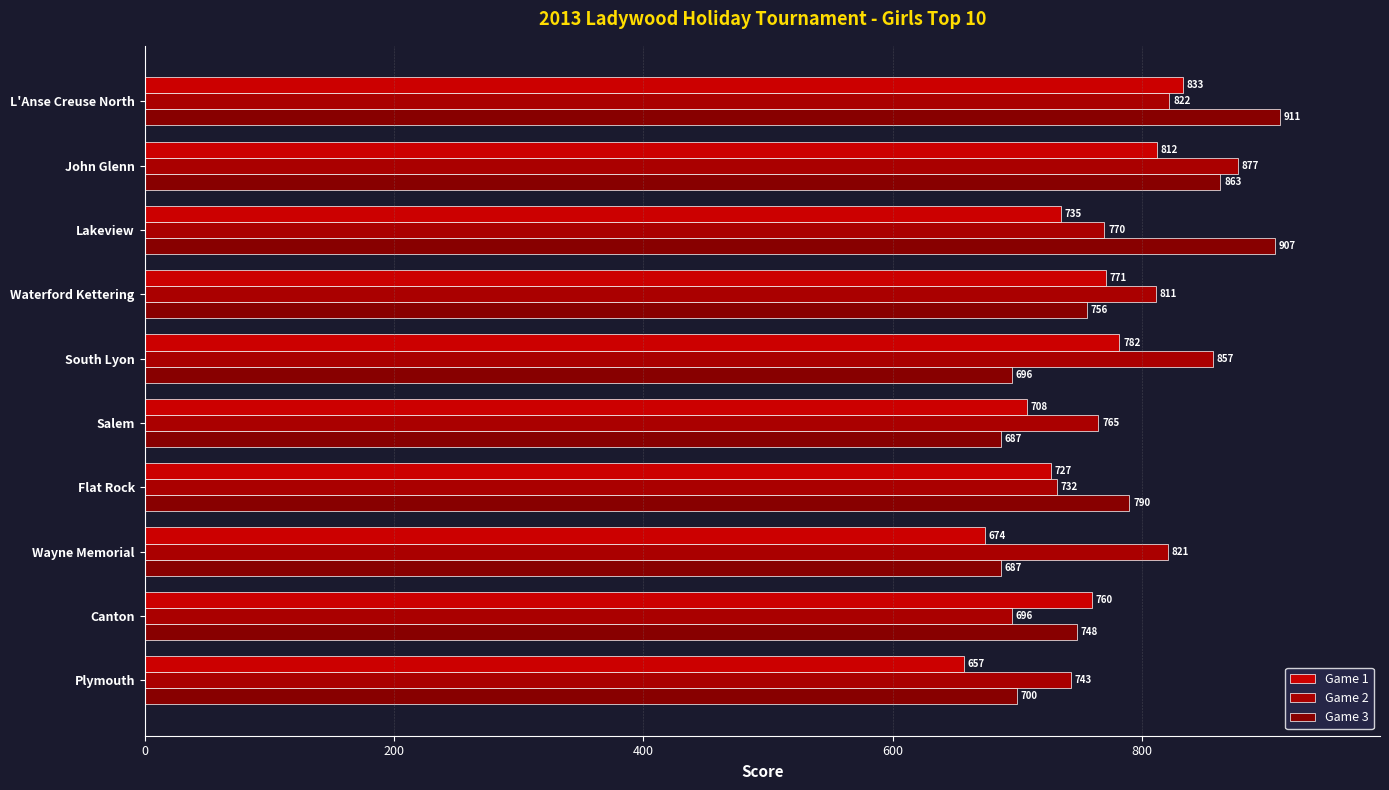

Which series has the widest spread of values?

Game 3